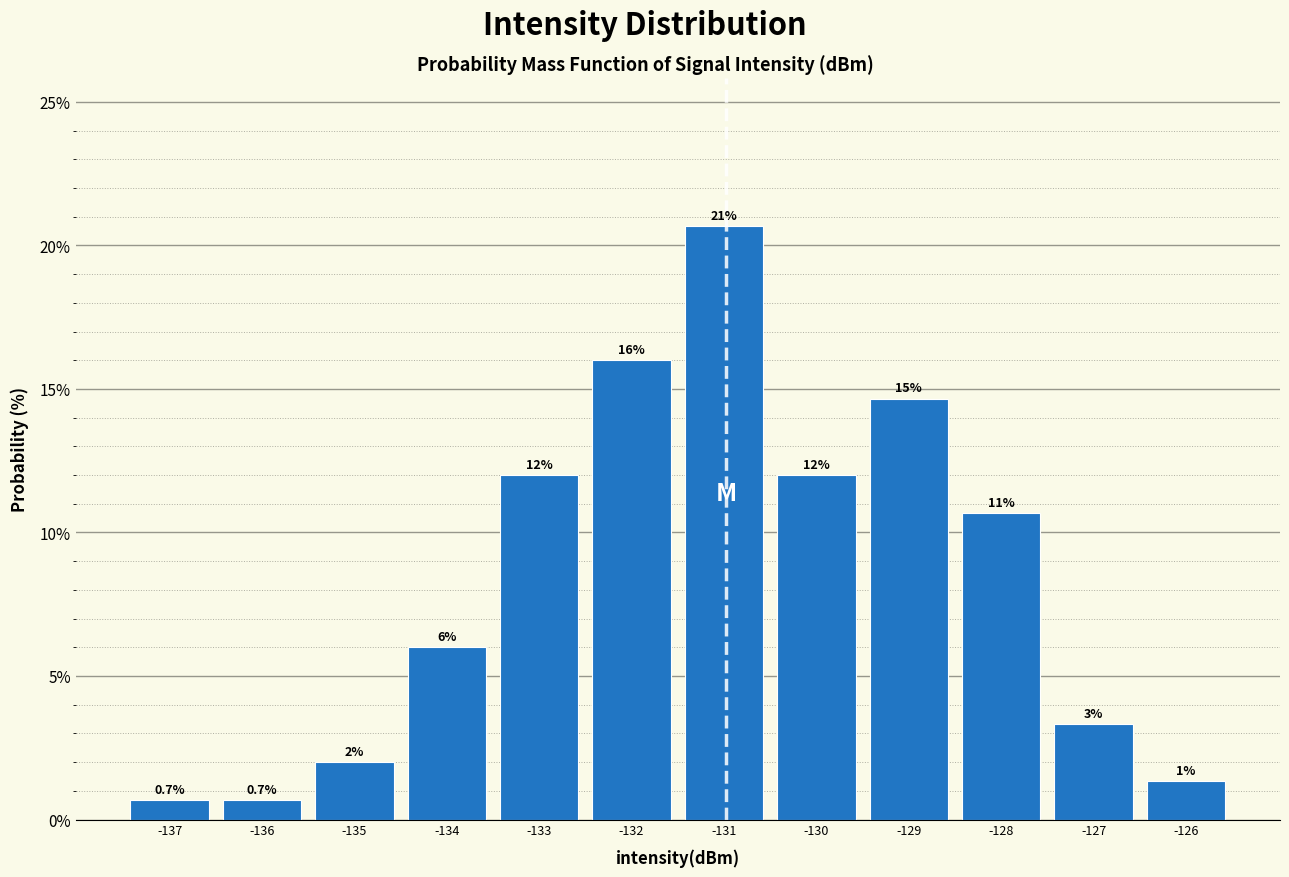

At which category does the chart reach its peak across all series?

-131